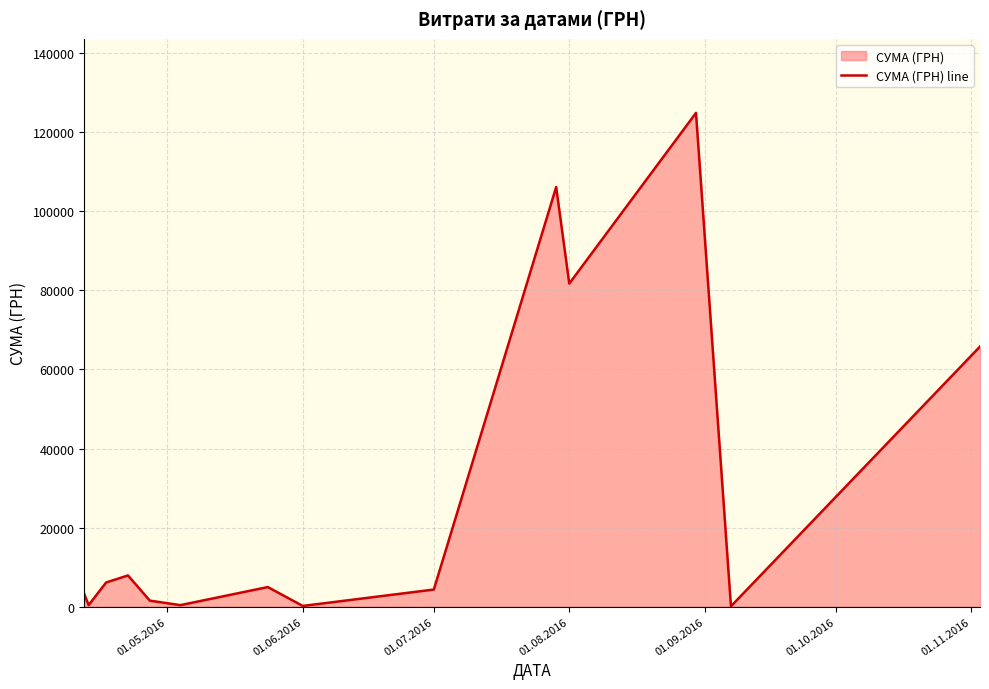

What is the maximum value shown in the chart?

124904.8